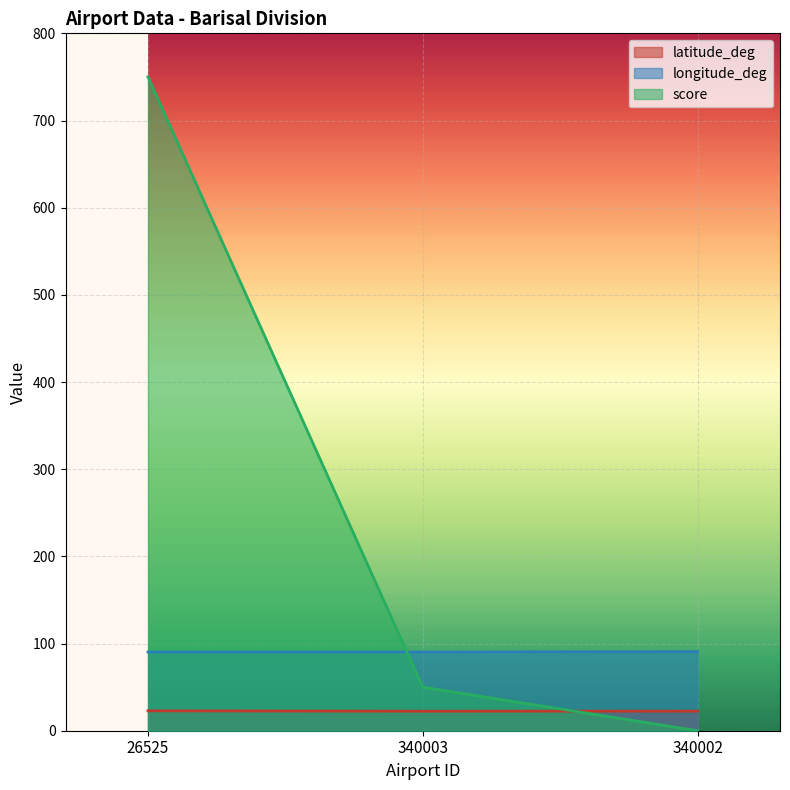

At how many categories does at least one series exceed 481?

1